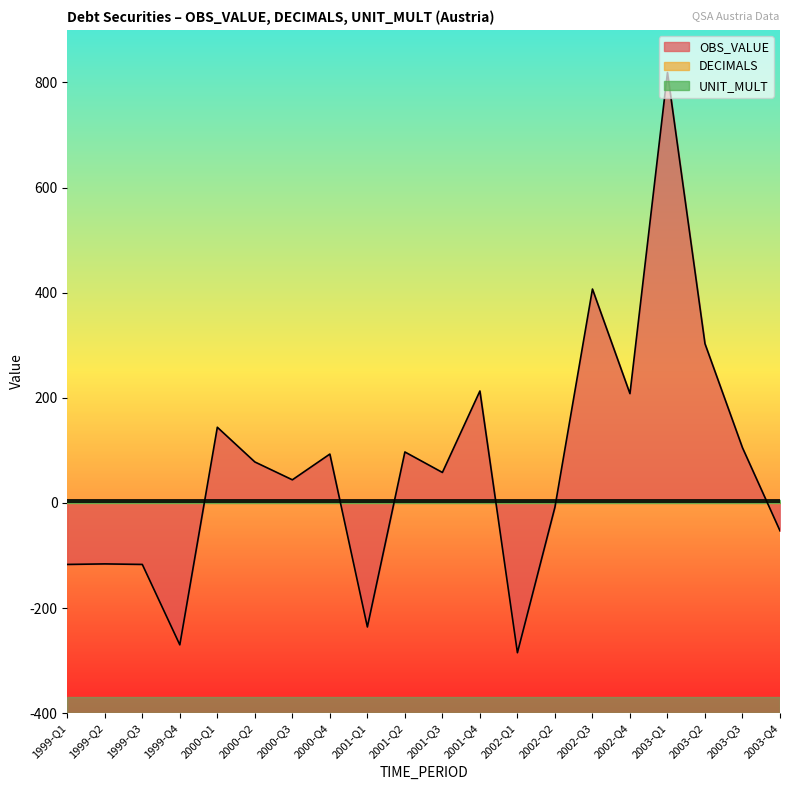

At which label does OBS_VALUE first exceed 78?

2000-Q1